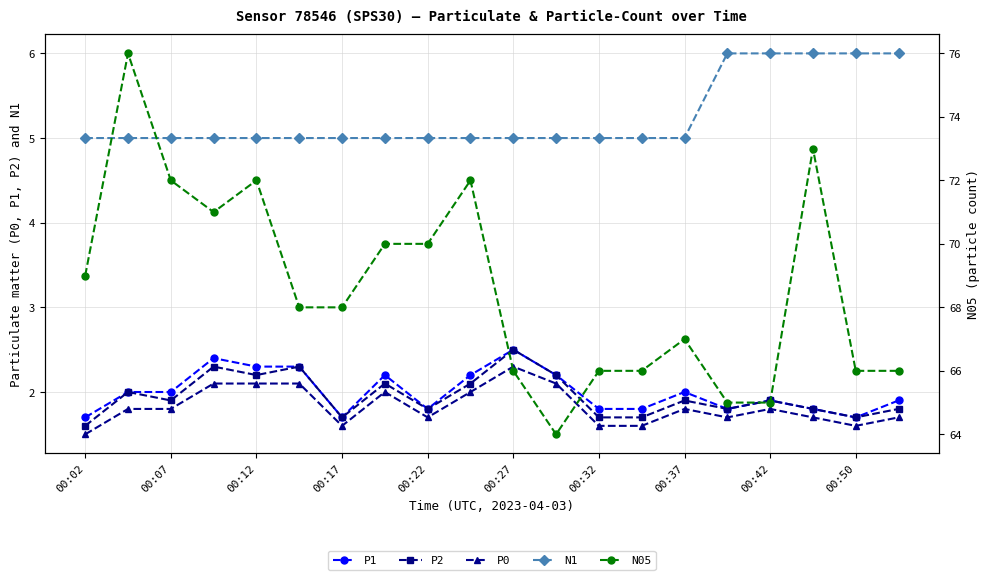

Which series has the largest total across all categories?

N05